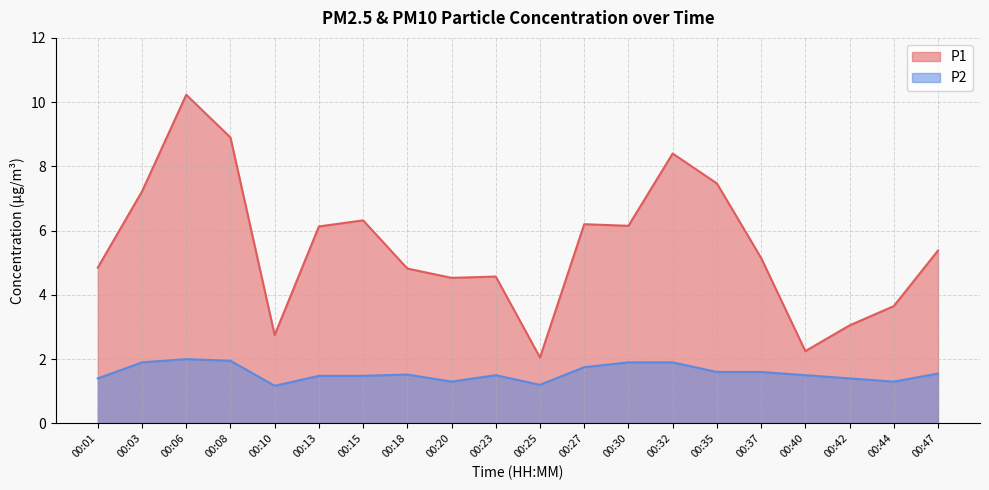

Reading left to right, extract all data points from this chart.

P1: 00:01=4.8	00:03=7.2	00:06=10.2	00:08=8.9	00:10=2.8	00:13=6.1	00:15=6.3	00:18=4.8	00:20=4.5	00:23=4.6	00:25=2.0	00:27=6.2	00:30=6.2	00:32=8.4	00:35=7.5	00:37=5.2	00:40=2.2	00:42=3.0	00:44=3.6	00:47=5.4
P2: 00:01=1.4	00:03=1.9	00:06=2.0	00:08=1.9	00:10=1.2	00:13=1.5	00:15=1.5	00:18=1.5	00:20=1.3	00:23=1.5	00:25=1.2	00:27=1.8	00:30=1.9	00:32=1.9	00:35=1.6	00:37=1.6	00:40=1.5	00:42=1.4	00:44=1.3	00:47=1.6